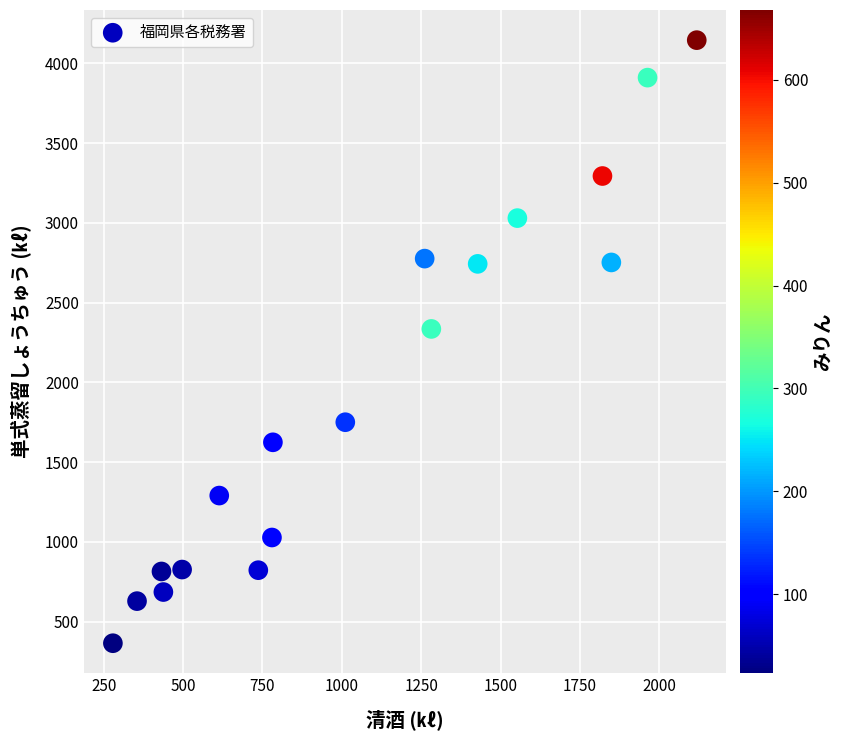

What Y value in the scatter plot is closest to 2255?

2335